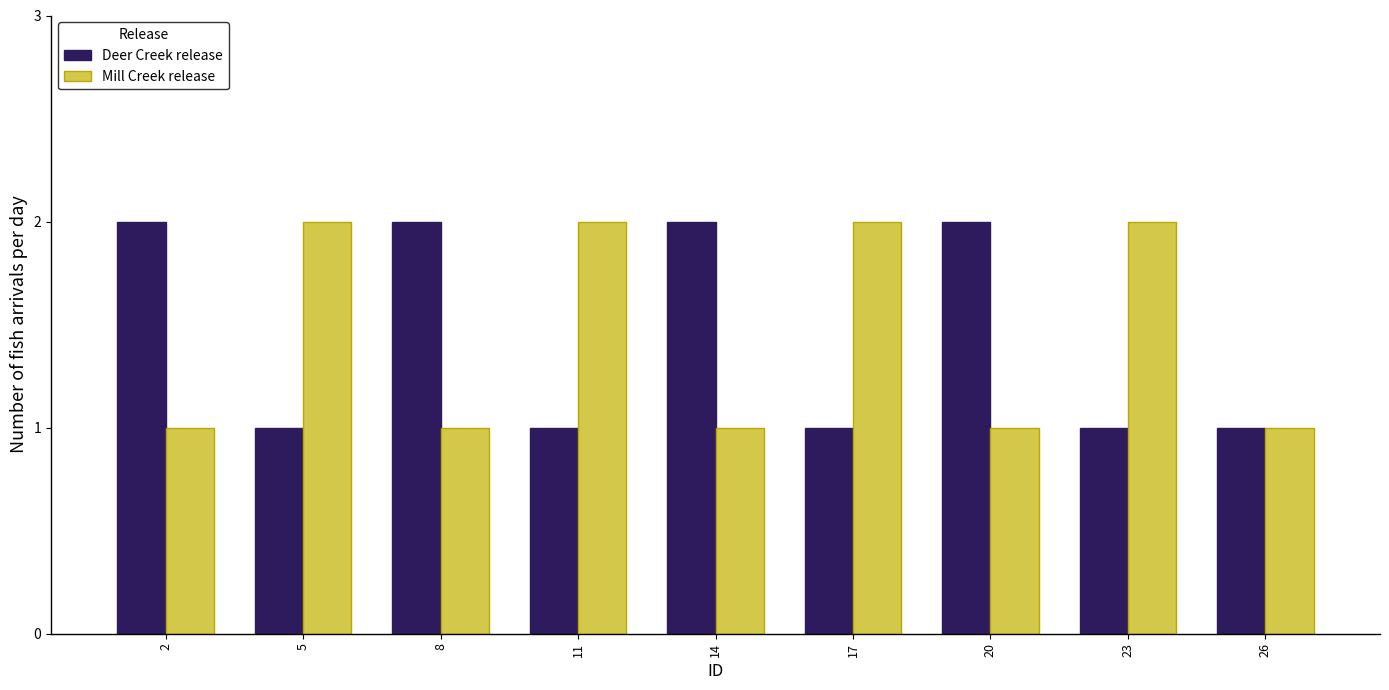

Reading right to left, list all the values displayed in this chart.

Deer Creek release: 1	1	2	1	2	1	2	1	2
Mill Creek release: 1	2	1	2	1	2	1	2	1